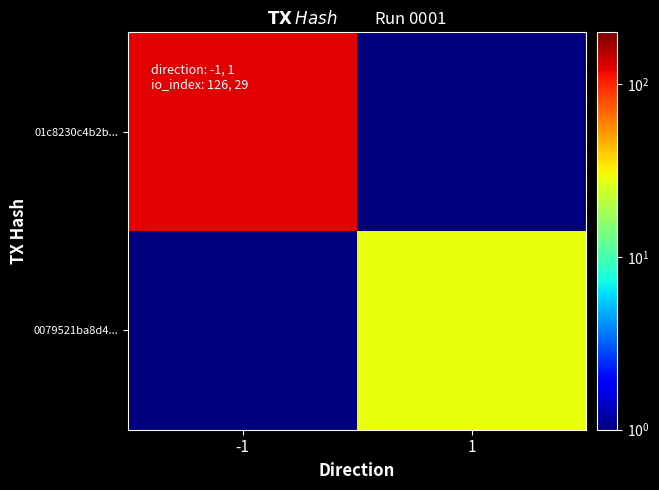

What is the greatest value displayed?

126.0